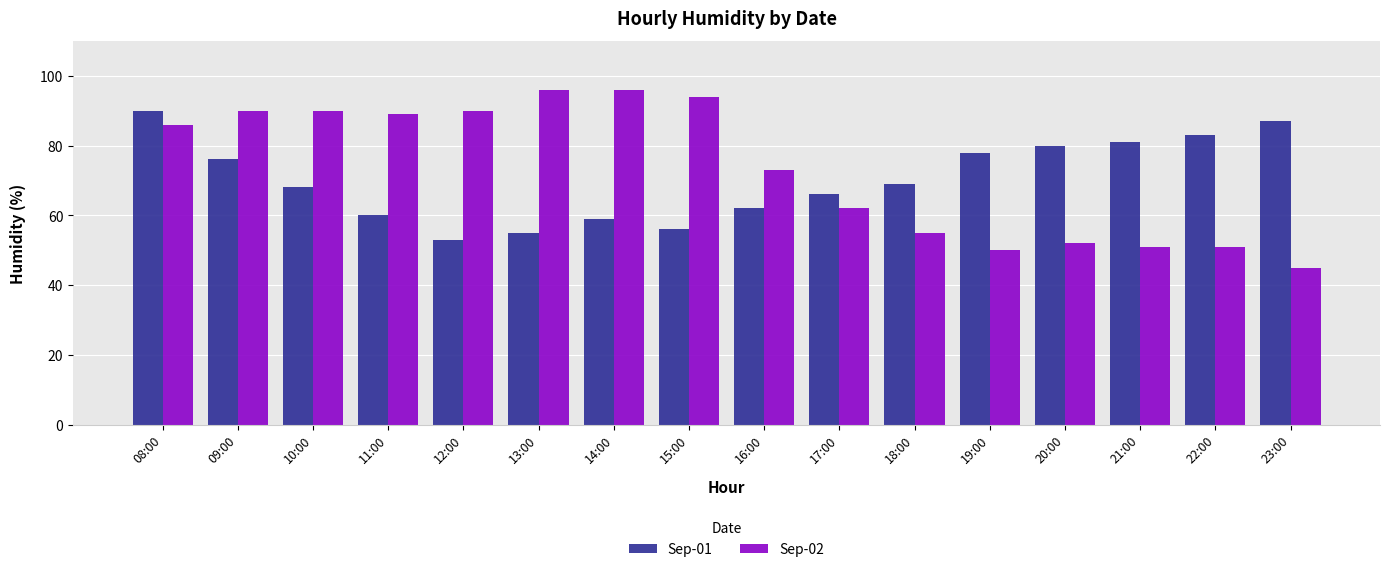

Between 15:00 and 21:00, which series saw the biggest shift?

Sep-02